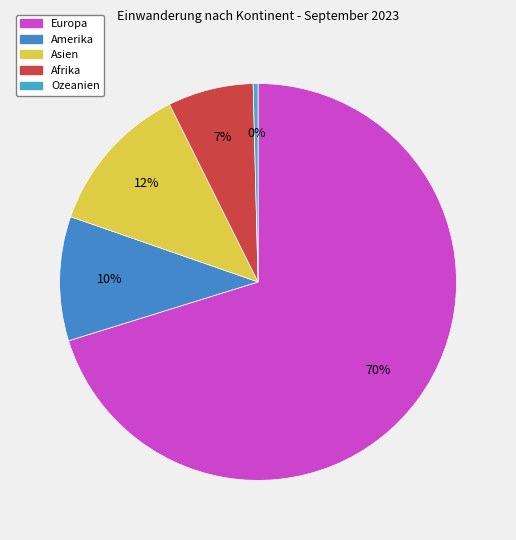

What portion of the pie excludes Europa?

29.8%